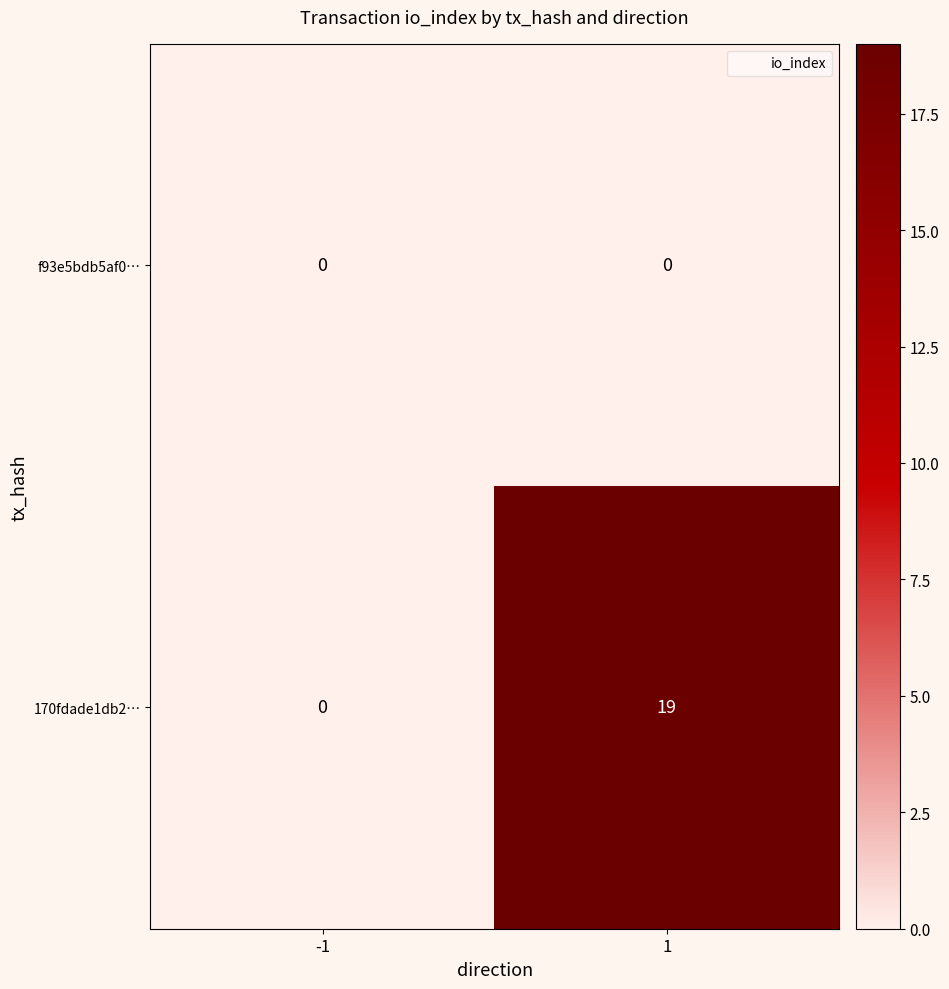

Count the number of data series in this chart.

2